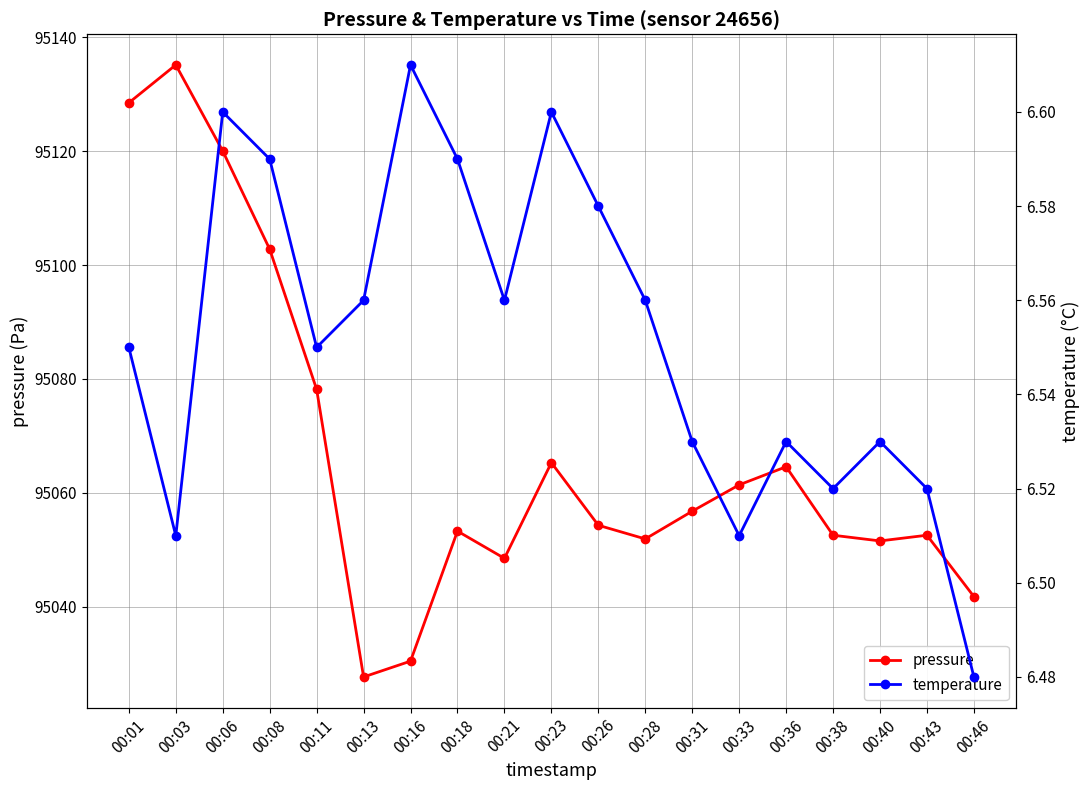

Which category has the highest value across all series?

00:03